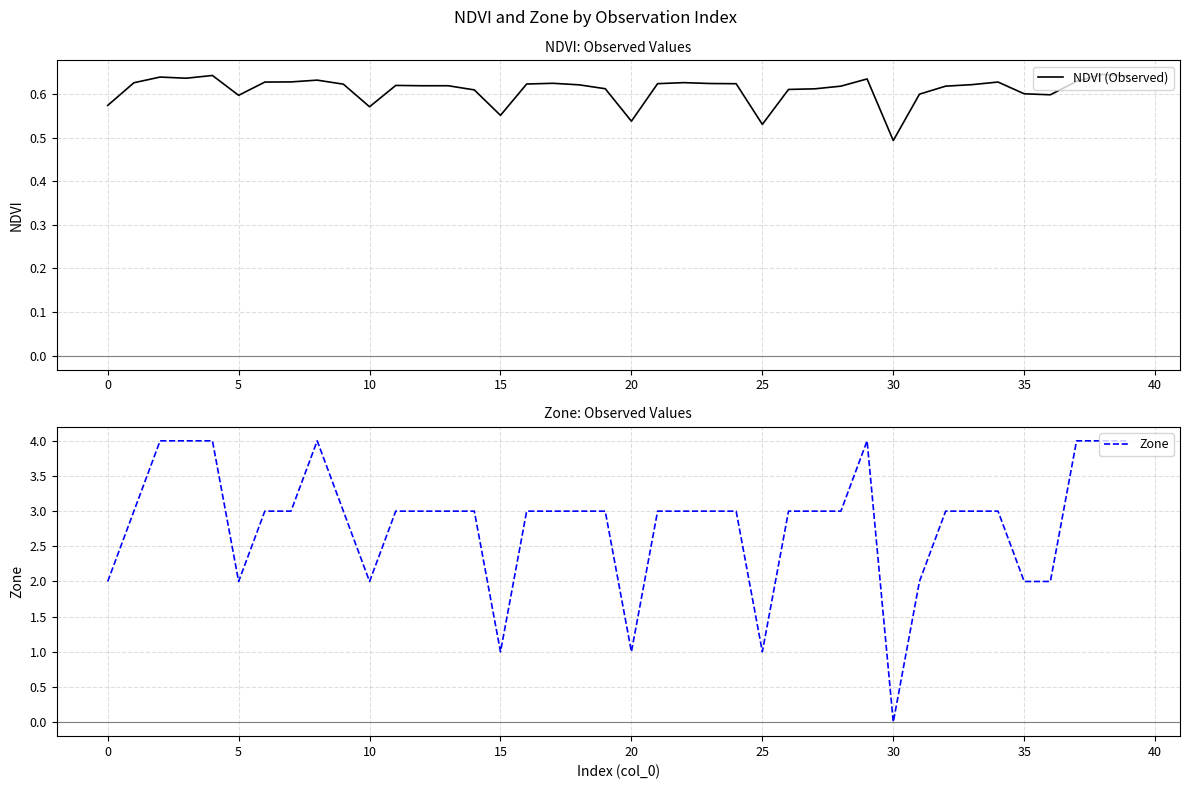

Reading right to left, extract all data points from this chart.

NDVI (Observed): 0.6	0.6	0.6	0.6	0.6	0.6	0.6	0.6	0.6	0.5	0.6	0.6	0.6	0.6	0.5	0.6	0.6	0.6	0.6	0.5	0.6	0.6	0.6	0.6	0.6	0.6	0.6	0.6	0.6	0.6	0.6	0.6	0.6	0.6	0.6	0.6	0.6	0.6	0.6	0.6
Zone: 4.0	4.0	4.0	2.0	2.0	3.0	3.0	3.0	2.0	0.0	4.0	3.0	3.0	3.0	1.0	3.0	3.0	3.0	3.0	1.0	3.0	3.0	3.0	3.0	1.0	3.0	3.0	3.0	3.0	2.0	3.0	4.0	3.0	3.0	2.0	4.0	4.0	4.0	3.0	2.0